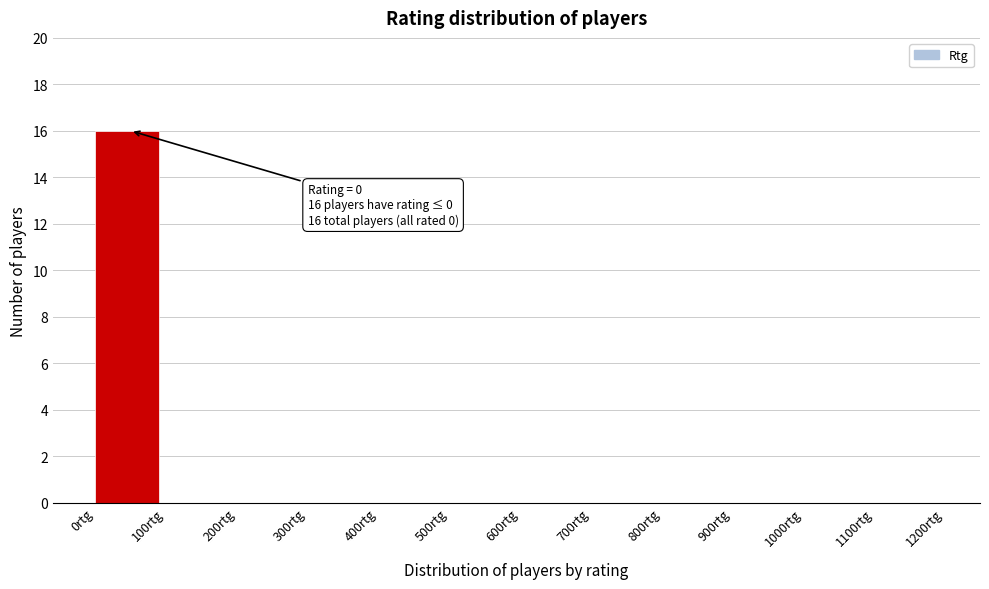

Which range on the x-axis has the tallest bar?

0 to 100